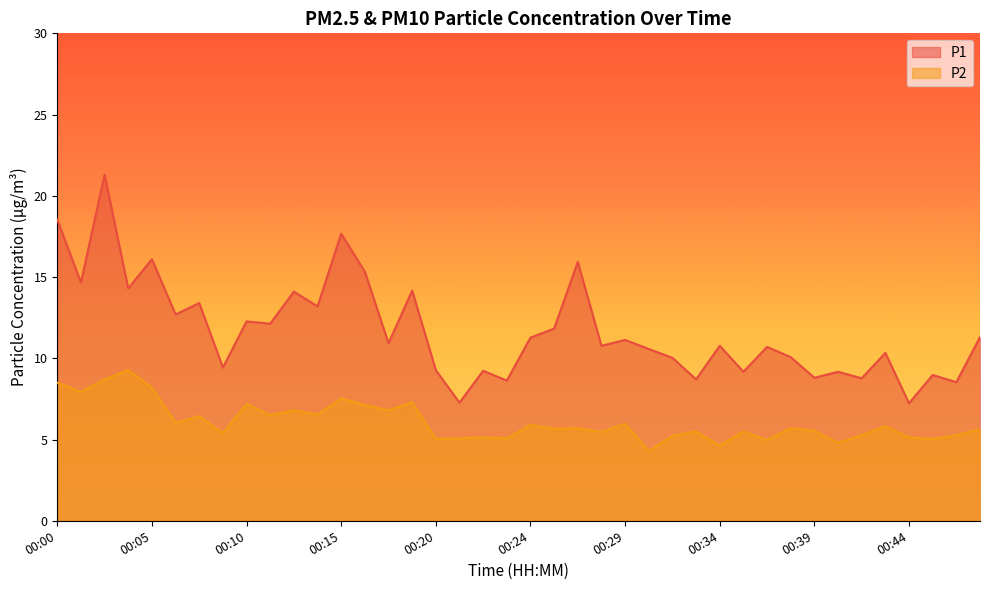

What is the spread (max minus min) of values at 00:40?

4.4